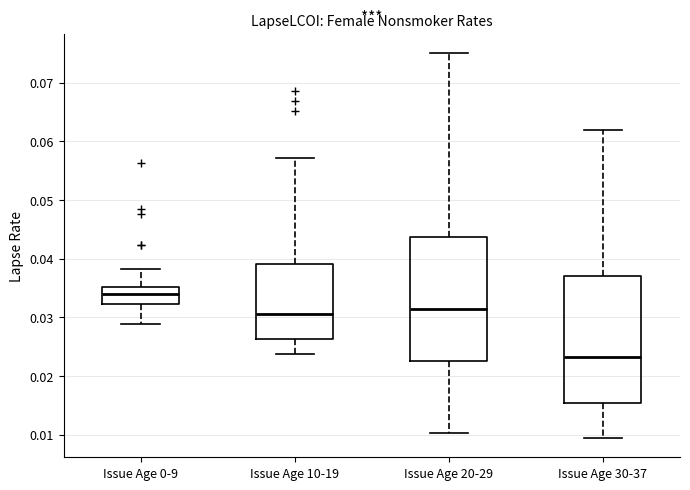

Where does the lower whisker of the box for Issue Age 10-19 end on the y-axis? The values are not printed on the chart, so give them approximately, as read against the axis.

0.024